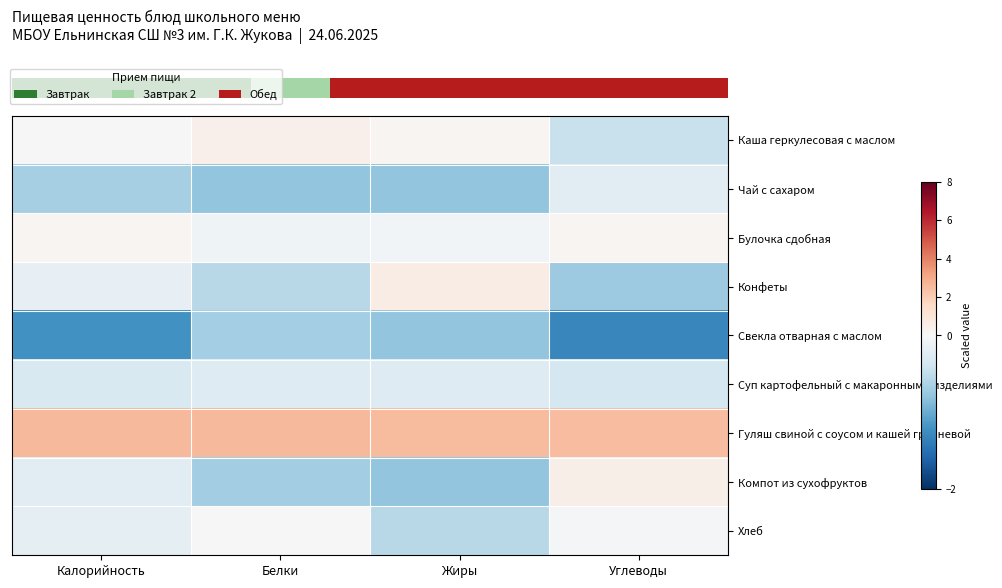

How many distinct data groups are displayed?

9